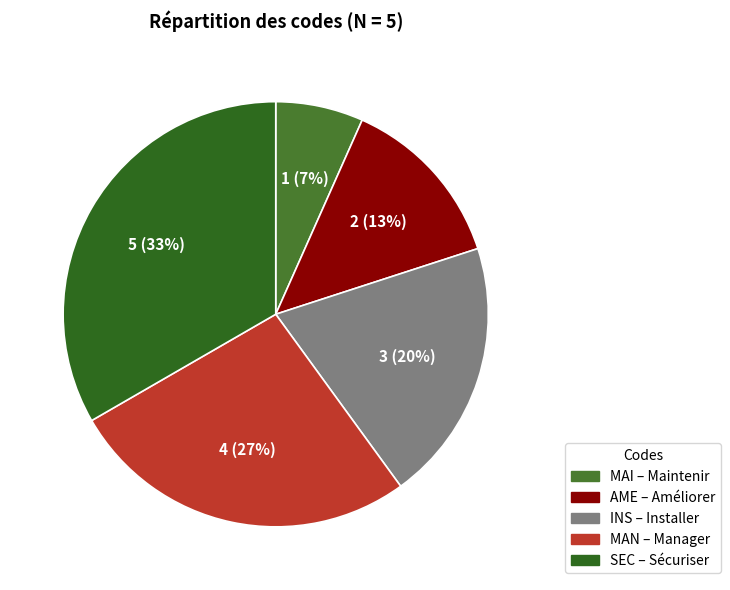

Approximately how many times larger is the value at MAN compared to MAI?

4.0